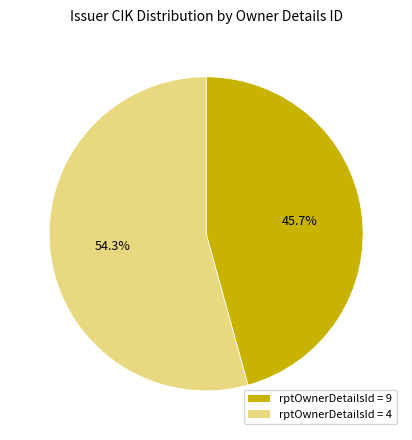

Is there a majority slice in this chart?

Yes